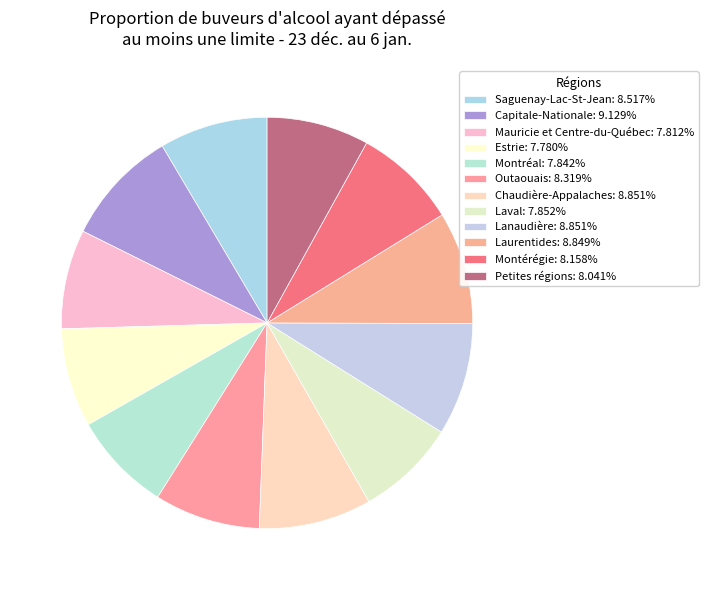

Is Petites régions the majority of the pie?

No